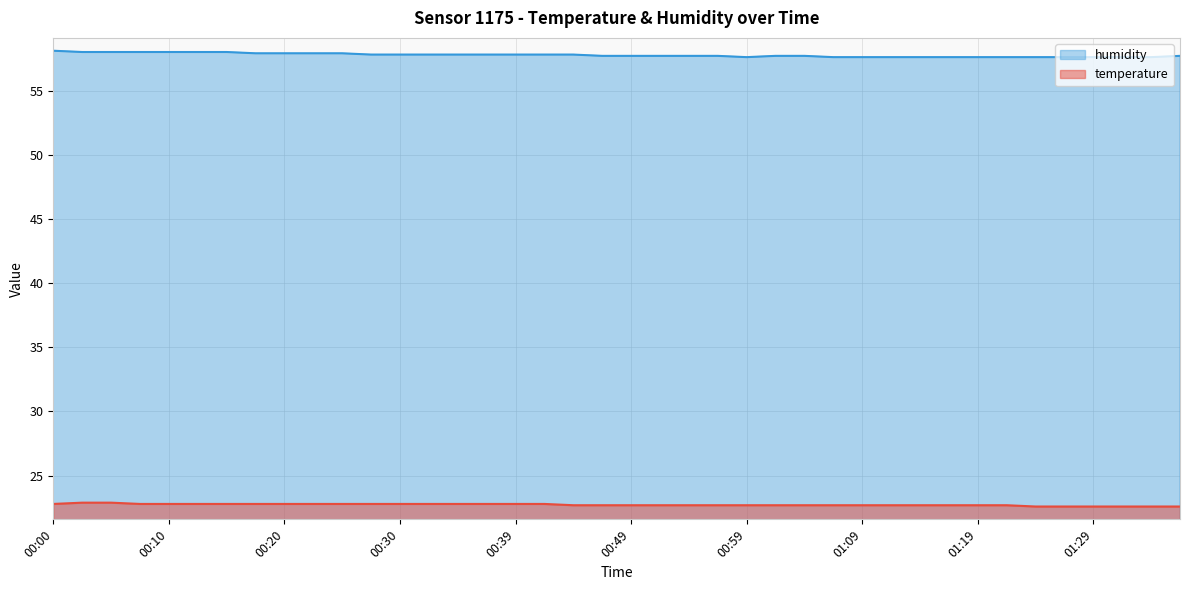

True or false: temperature has more than 2 interior local peaks.

False